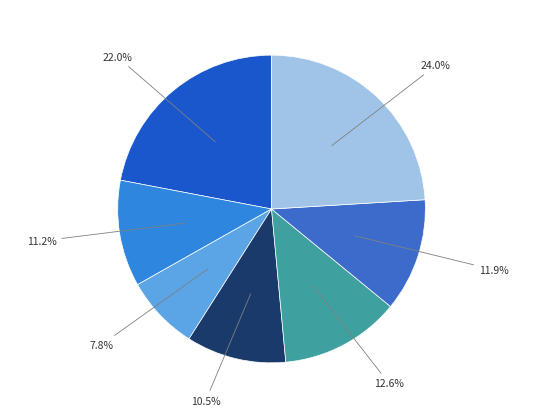

How many slices are in this pie chart?

7